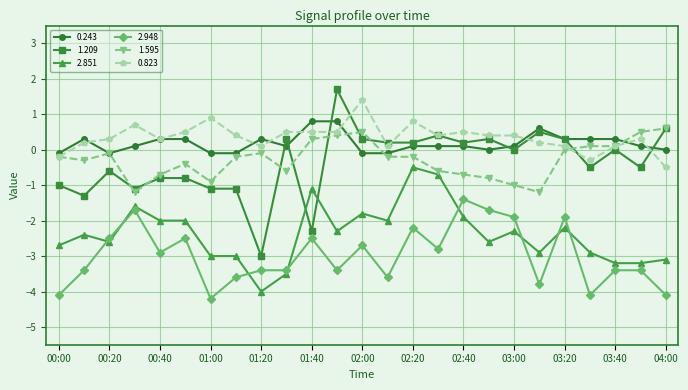

What is the minimum value shown in the chart?

-4.2